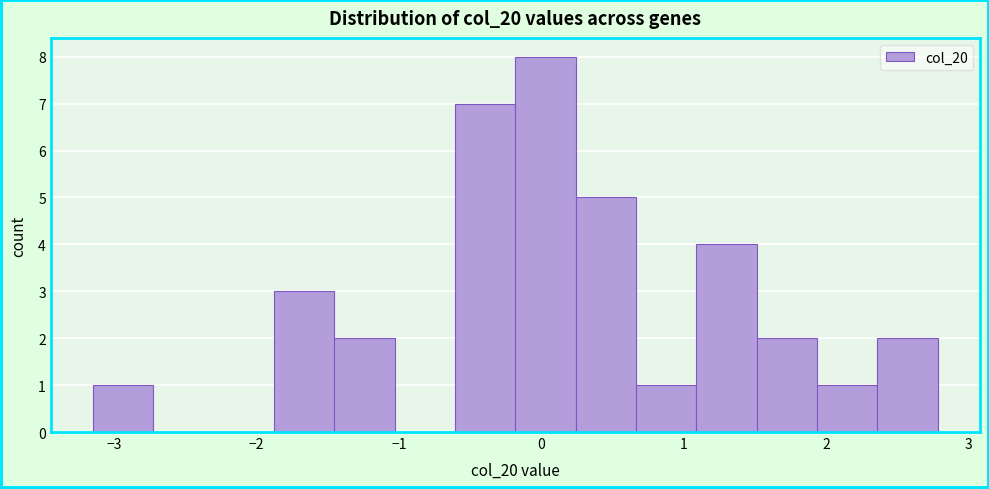

Reading left to right, transcribe this chart: for each bar, give the range it covers on the x-axis and its height. Neither the bar edges nor the heights are printed on the chart, so give them approximately, as read against the axes.

-3.1 to -2.7: 1
-2.7 to -2.3: 0
-2.3 to -1.9: 0
-1.9 to -1.5: 3
-1.5 to -1.0: 2
-1.0 to -0.6: 0
-0.6 to -0.2: 7
-0.2 to 0.2: 8
0.2 to 0.7: 5
0.7 to 1.1: 1
1.1 to 1.5: 4
1.5 to 1.9: 2
1.9 to 2.4: 1
2.4 to 2.8: 2